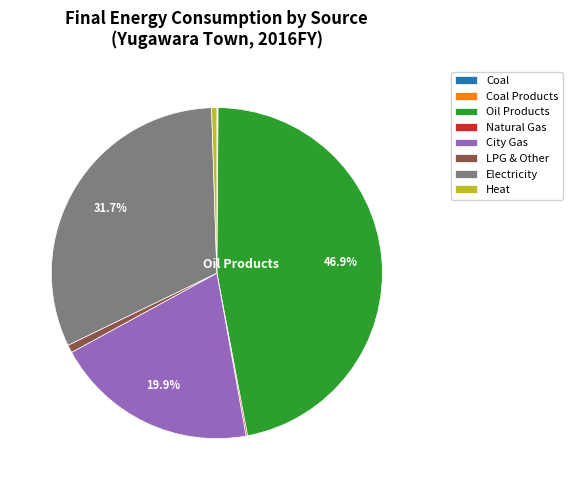

Which category has the biggest portion of the pie?

Oil Products